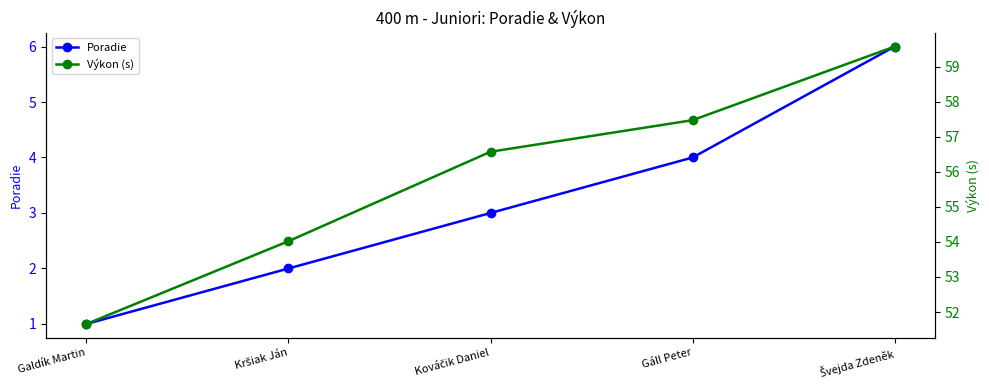

What is the minimum value shown in the chart?

1.0